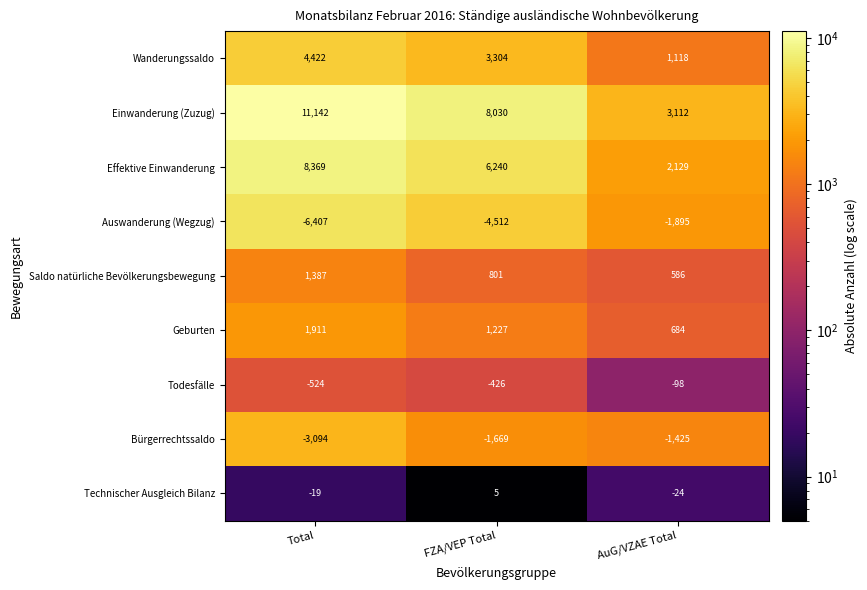

Which series changed the most between Total and FZA/VEP Total?

Einwanderung (Zuzug)